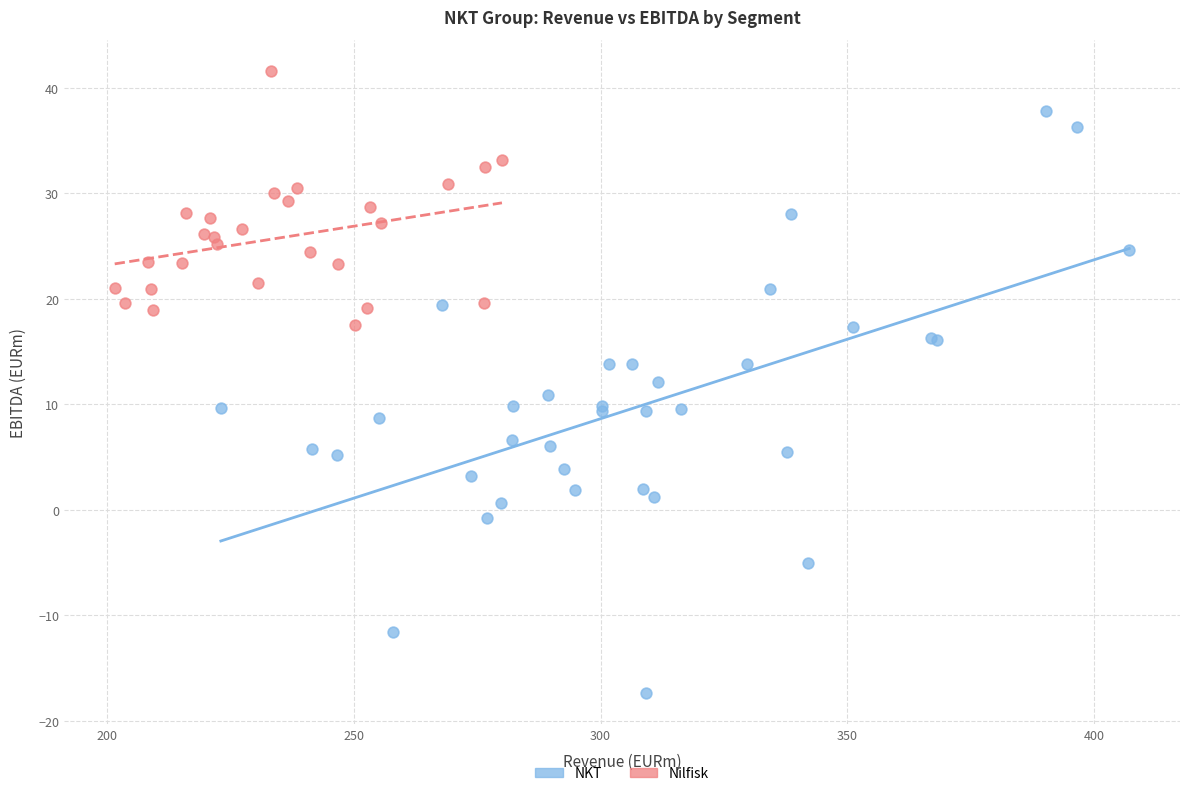

Which series reaches the minimum Y coordinate?

NKT